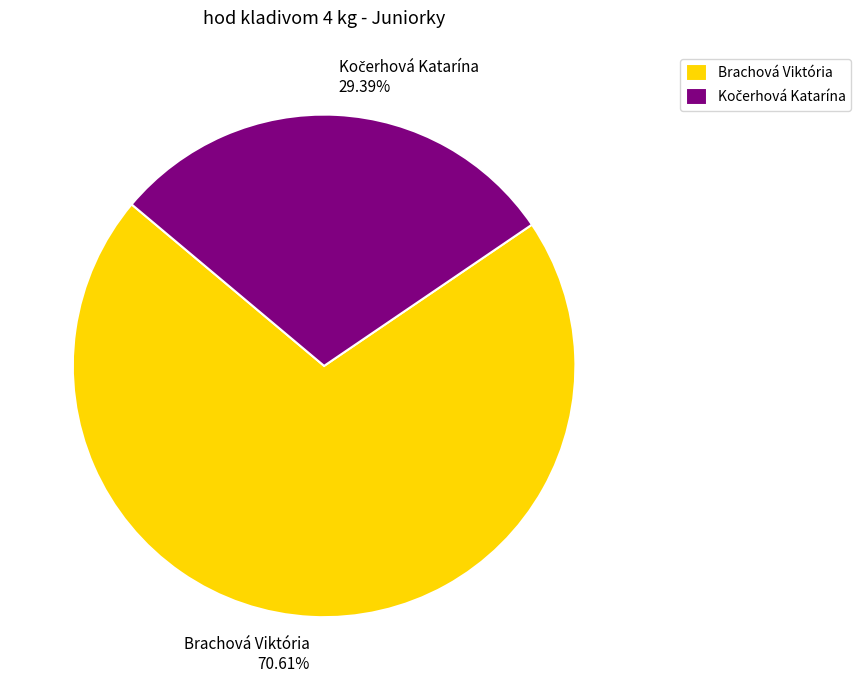

Is there a majority slice in this chart?

Yes